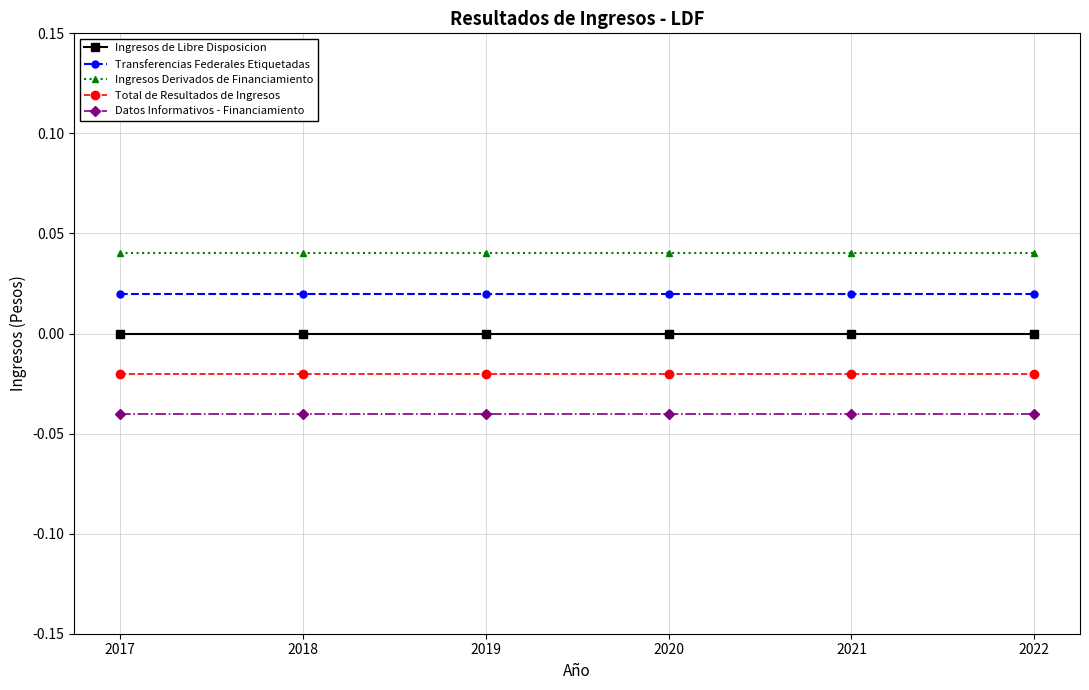

What is the sum of all Datos Informativos - Financiamiento values?

-0.2